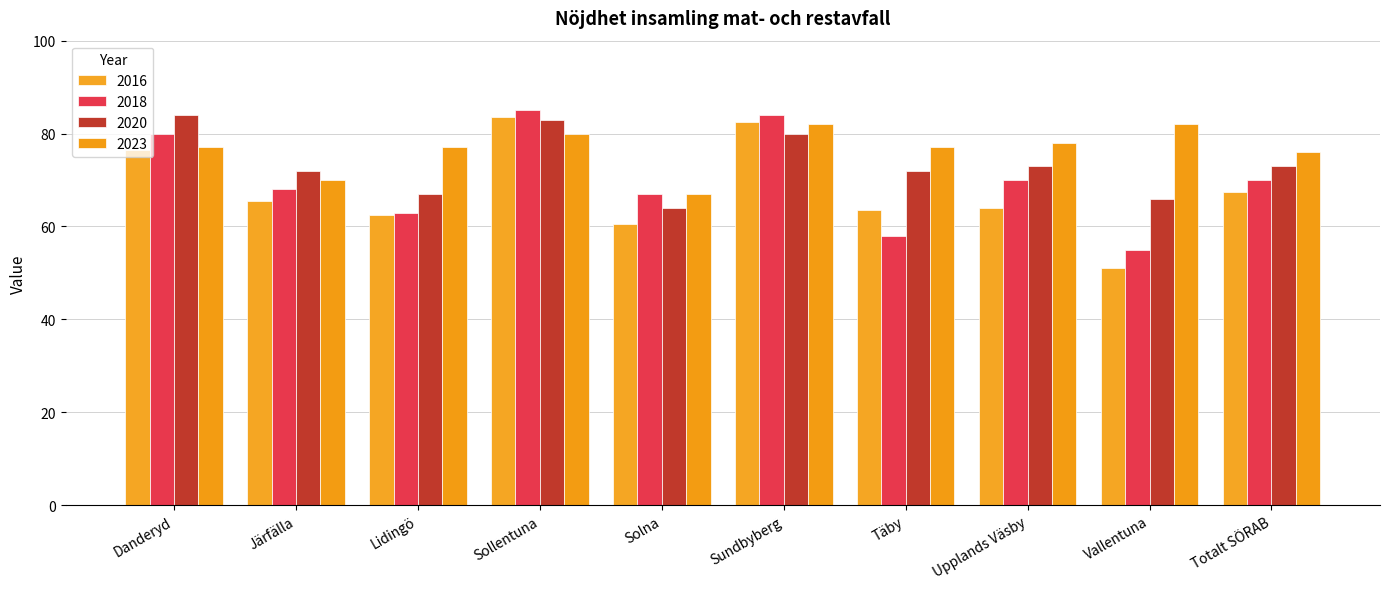

What is the minimum value shown in the chart?

51.0